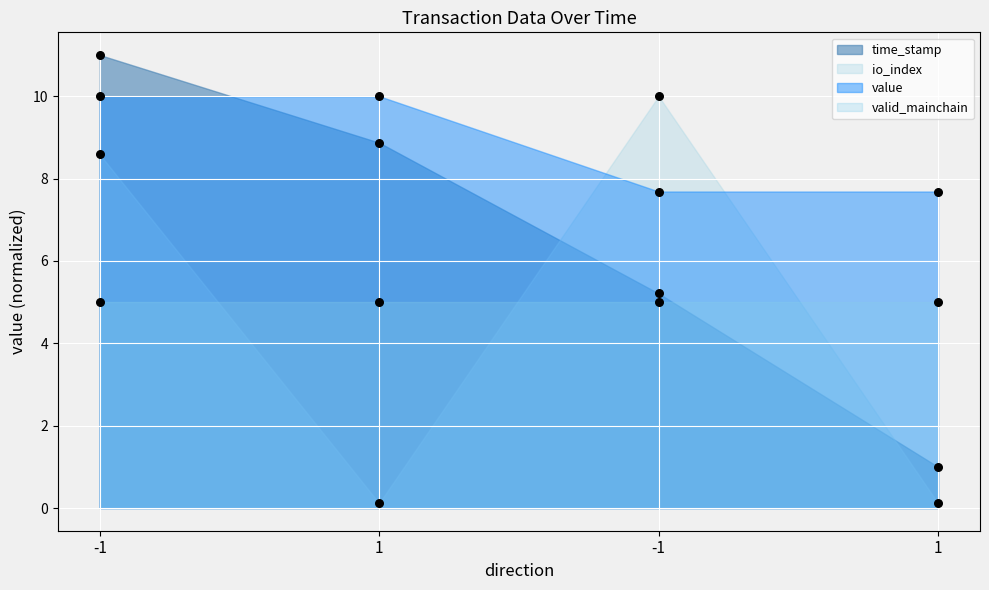

Which series reaches the minimum Y coordinate?

io_index